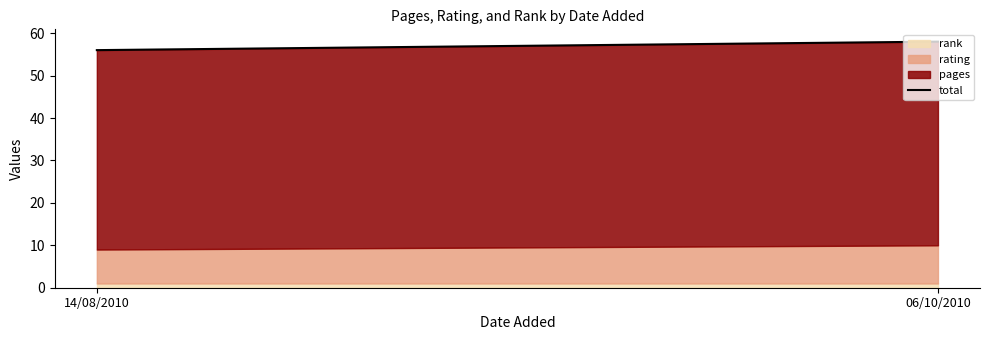

What is the approximate value at 06/10/2010?

58